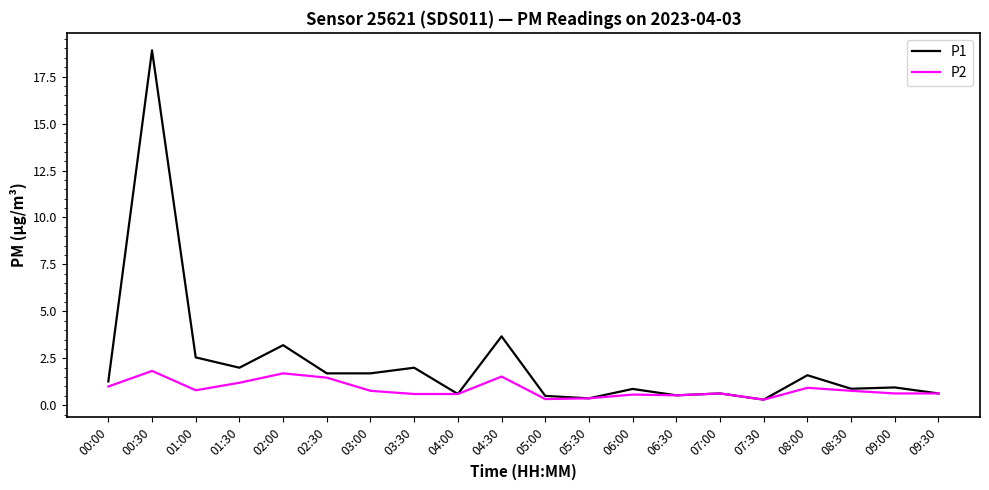

What is the total value across all series at 01:30?

3.2